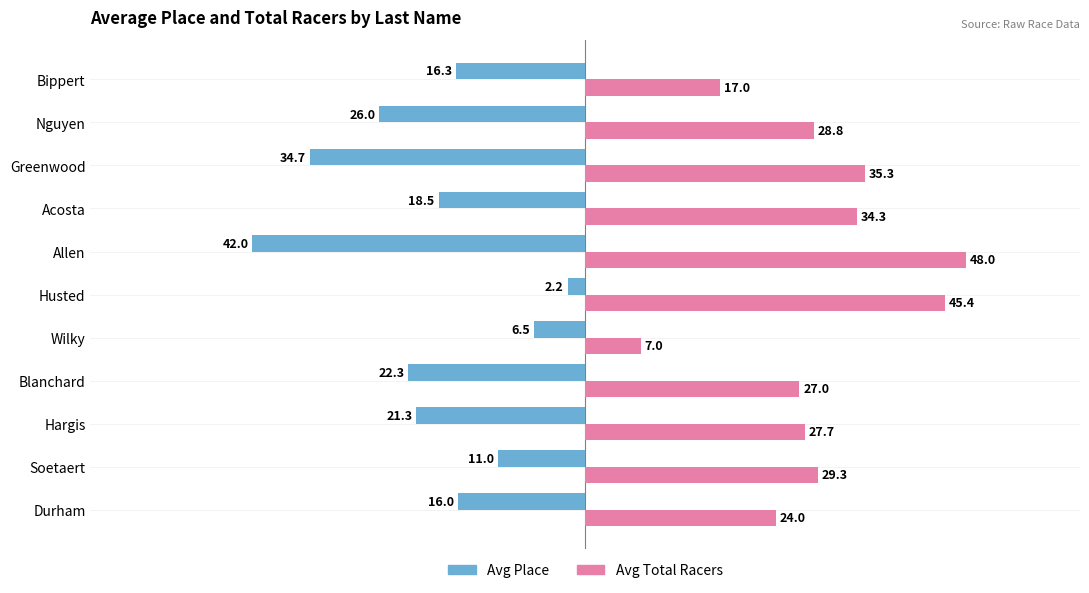

At how many categories does at least one series exceed -10?

11